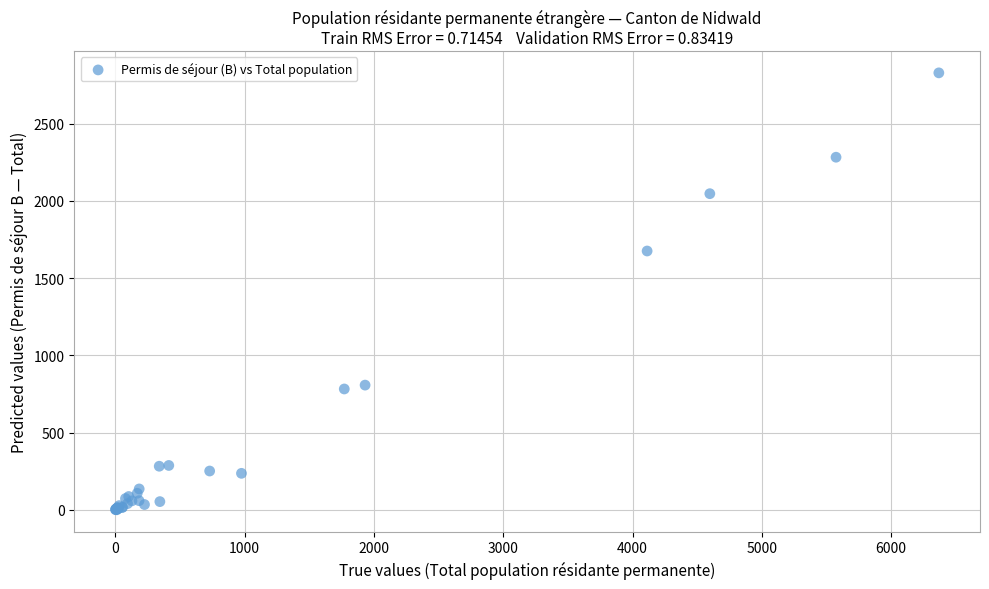

What Y value in the scatter plot is closest to 1414?

1675